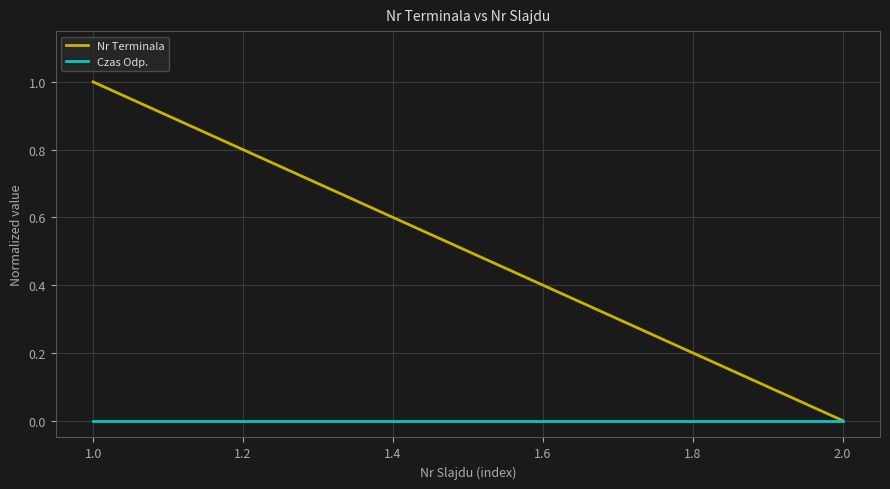

What is the value of the Nr Terminala point at the 1st from the left?

1